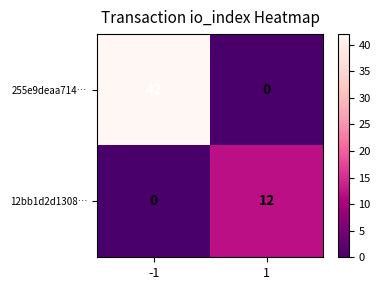

Rank the series by their maximum value, from lowest to highest.

12bb1d2d1308…, 255e9deaa714…